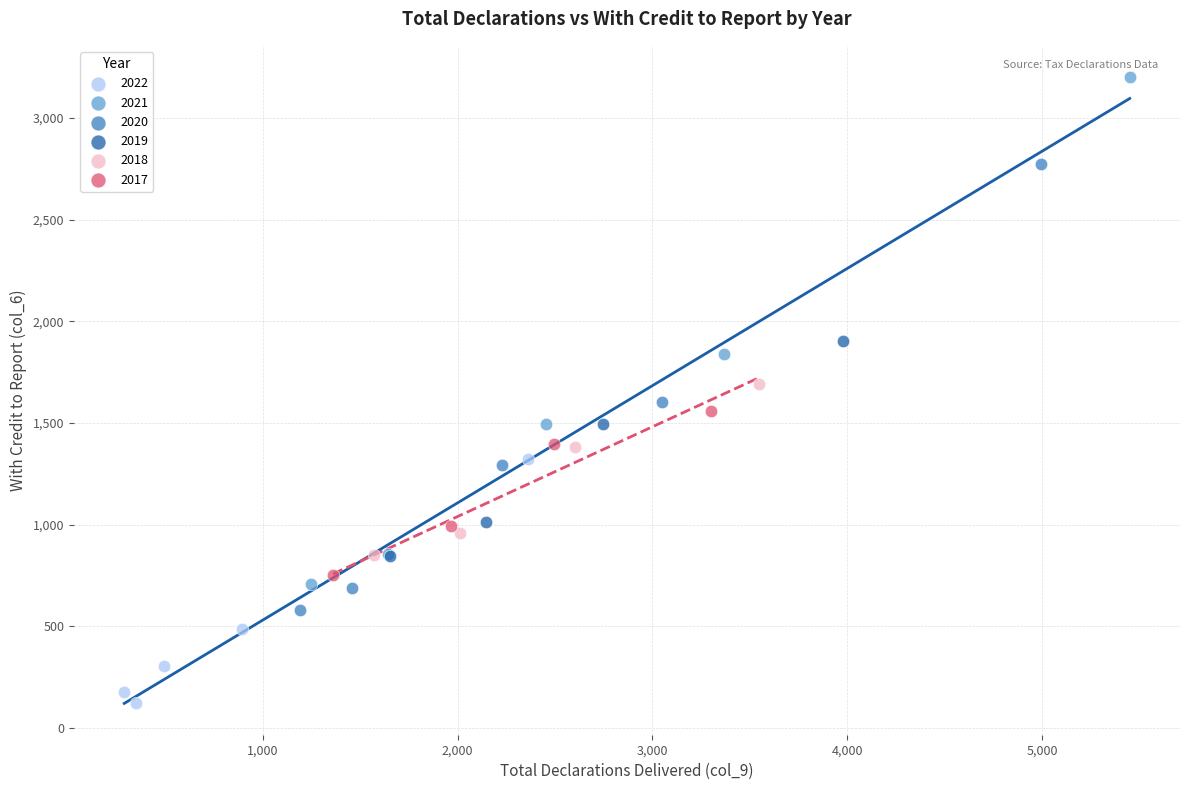

What are all the series names shown in the legend?

2022, 2021, 2020, 2019, 2018, 2017